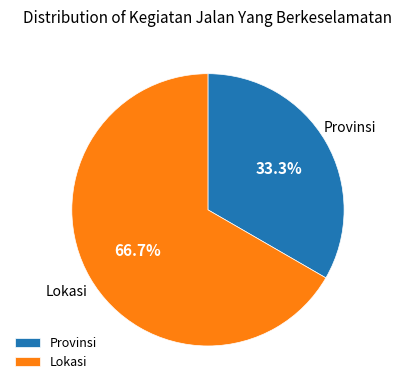

To the nearest percent, what is the average slice percentage?

50%